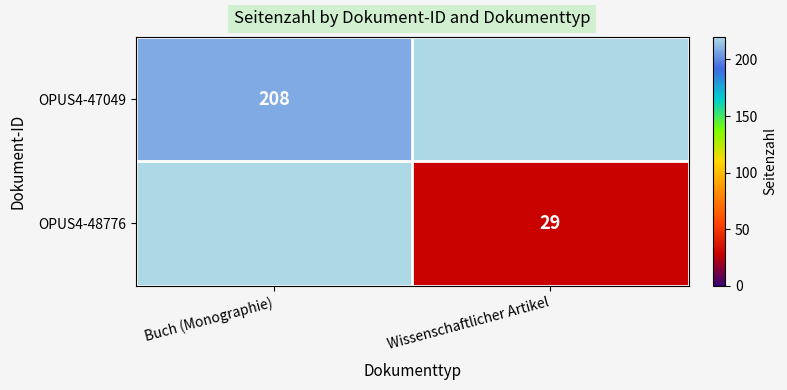

The OPUS4-48776 series shows 29 at Wissenschaftlicher Artikel. True or false?

True